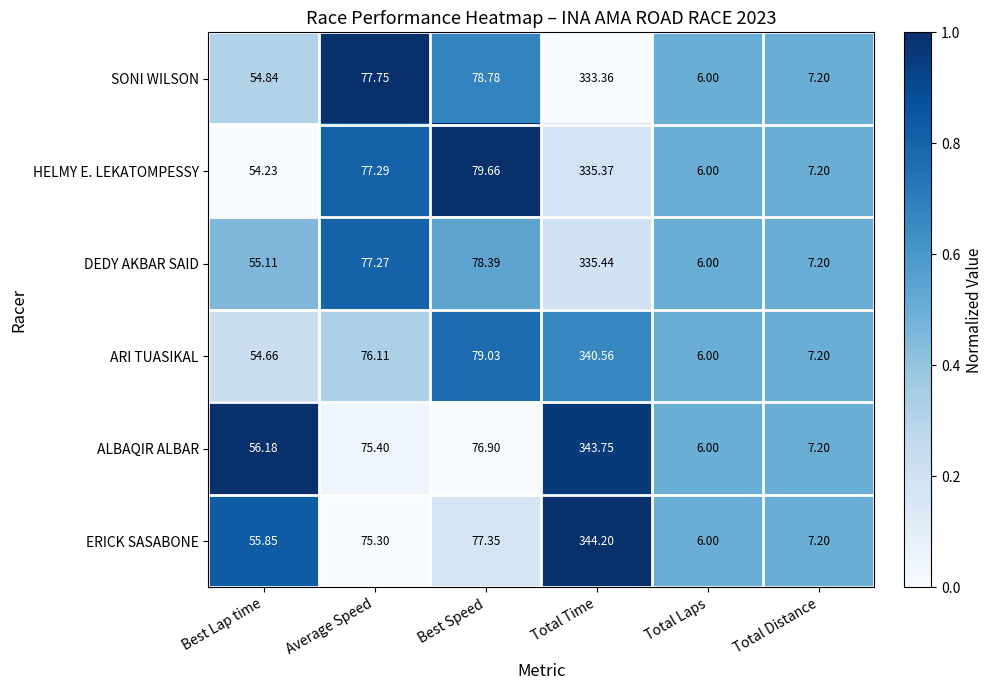

Which series has the largest range (max minus min)?

ERICK SASABONE